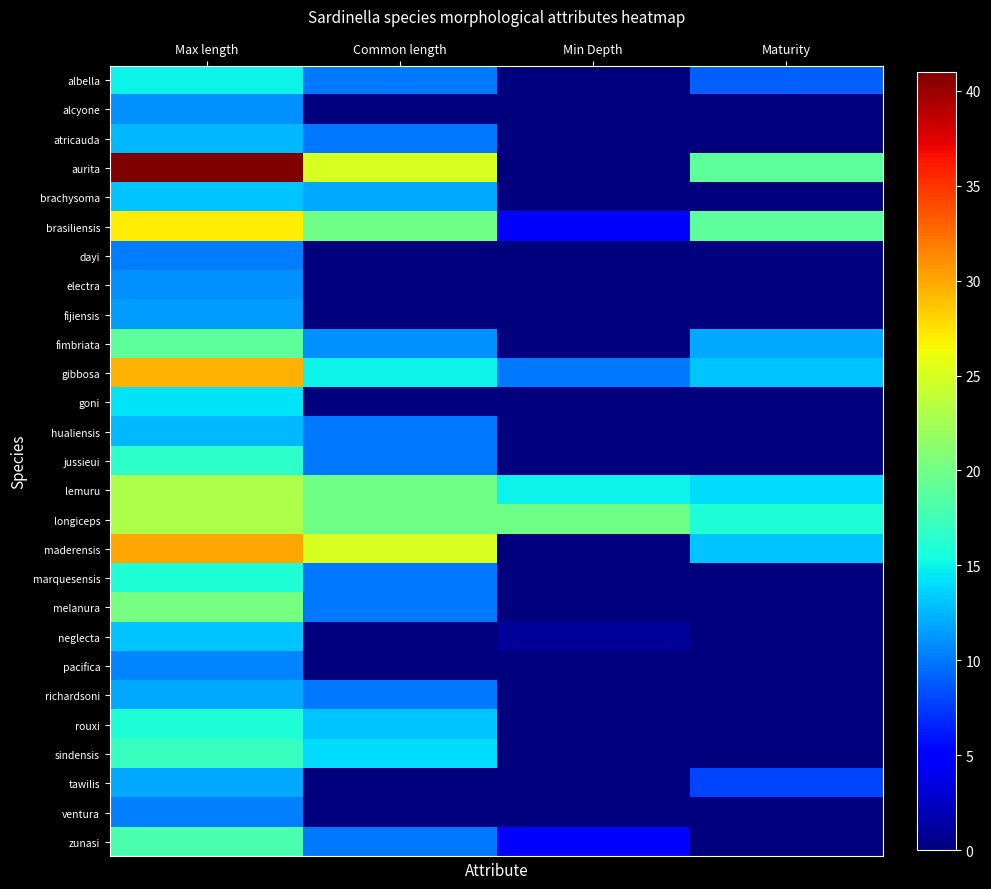

Rank the series by their maximum value, from highest to lowest.

aurita, maderensis, gibbosa, brasiliensis, lemuru, longiceps, melanura, fimbriata, zunasi, sindensis, jussieui, marquesensis, rouxi, albella, goni, brachysoma, neglecta, atricauda, hualiensis, richardsoni, tawilis, fijiensis, electra, alcyone, pacifica, ventura, dayi